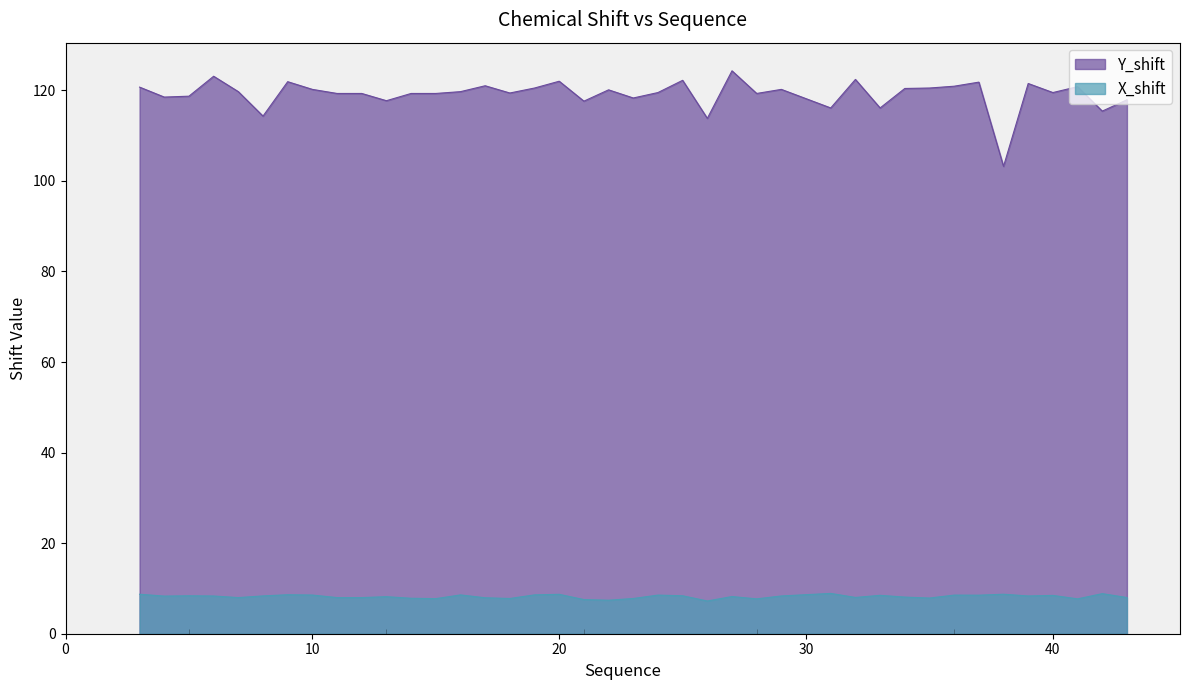

What is the lowest value of the X_shift series?

7.2